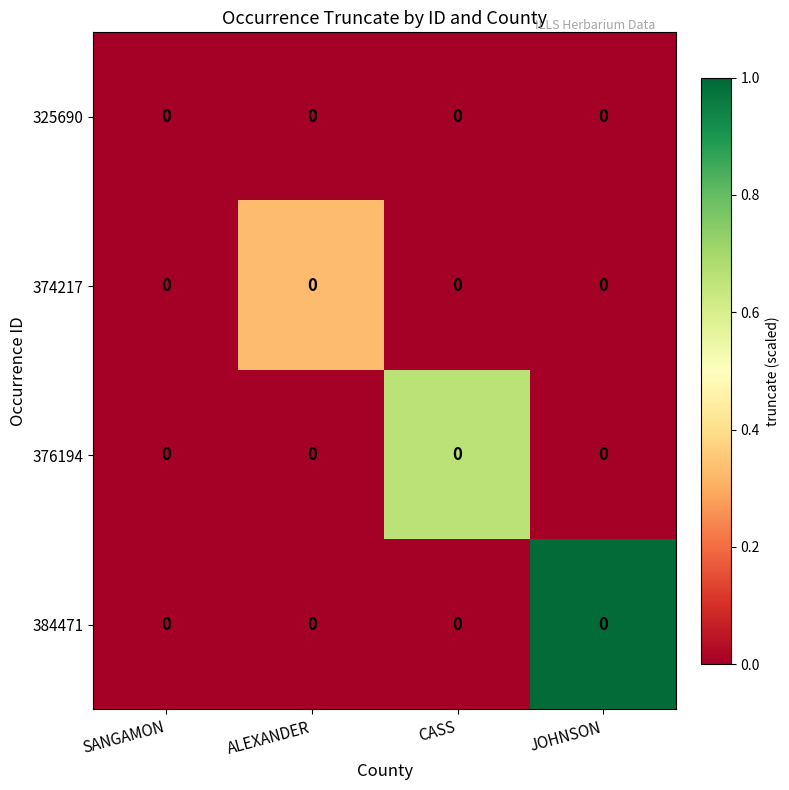

Rank the categories by 374217 value from highest to lowest.

ALEXANDER, SANGAMON, CASS, JOHNSON